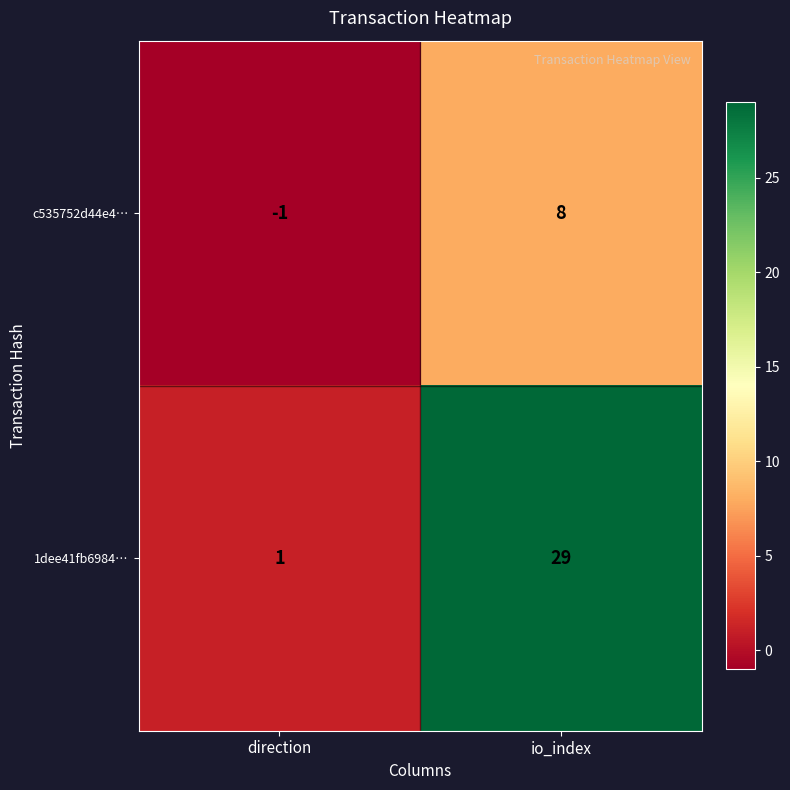

At which label is 1dee41fb6984… closest to 15?

direction